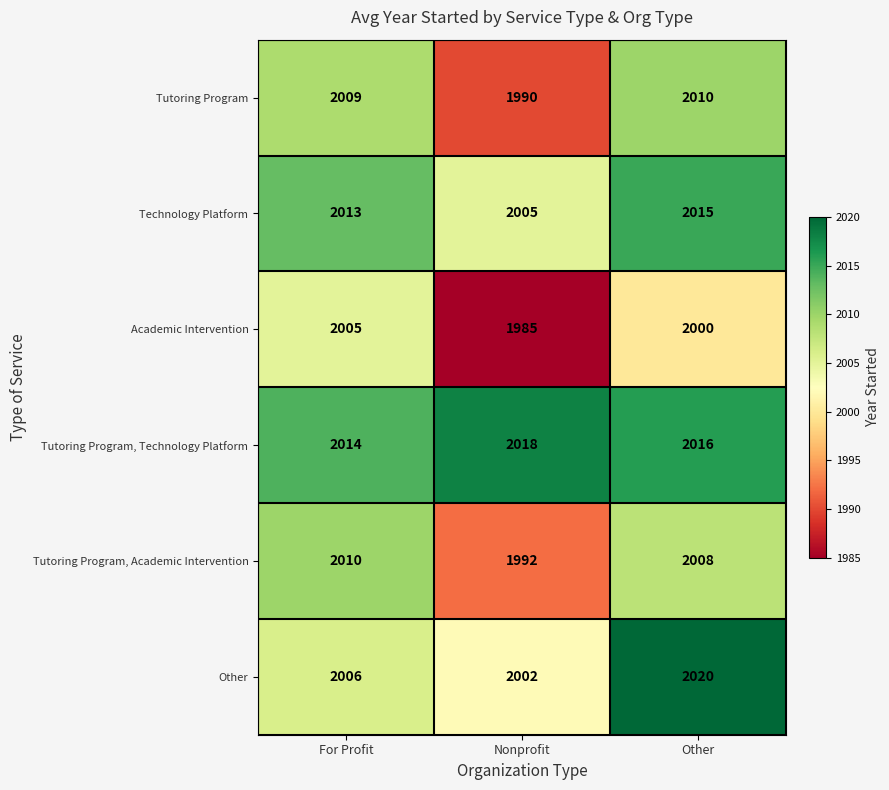

What is the difference between the Academic Intervention values at For Profit and Other?

5